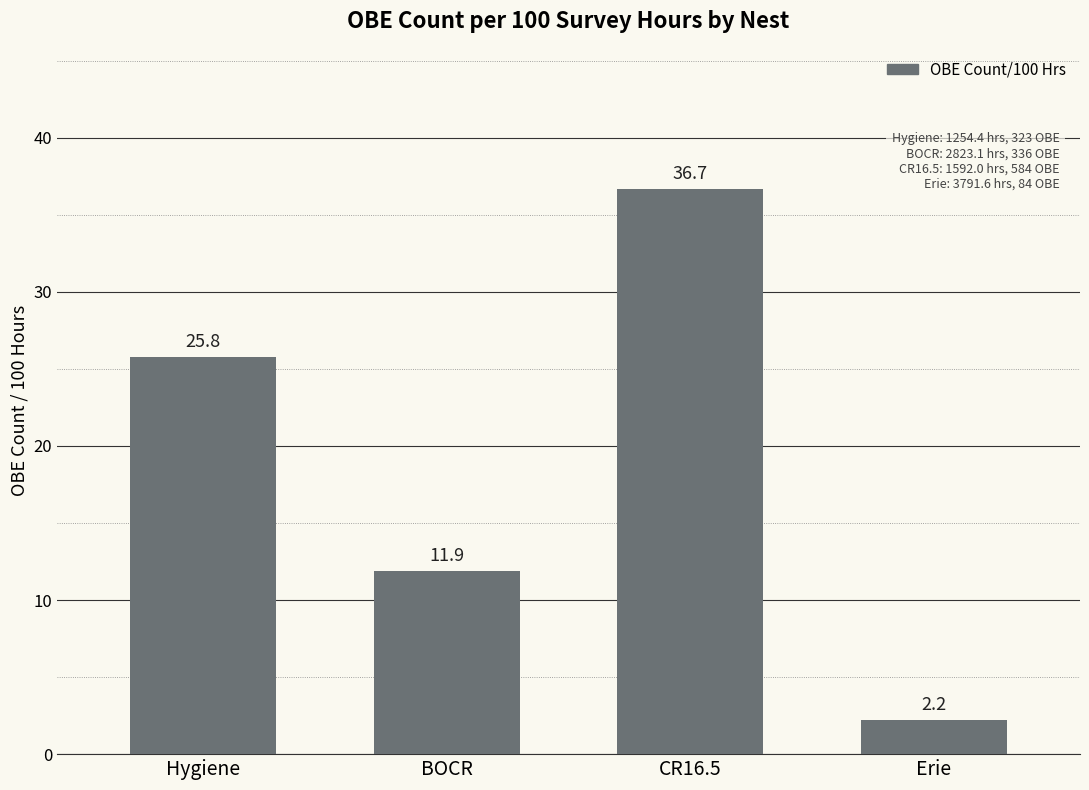

Approximately how many times larger is the value at CR16.5 compared to Hygiene?

1.4